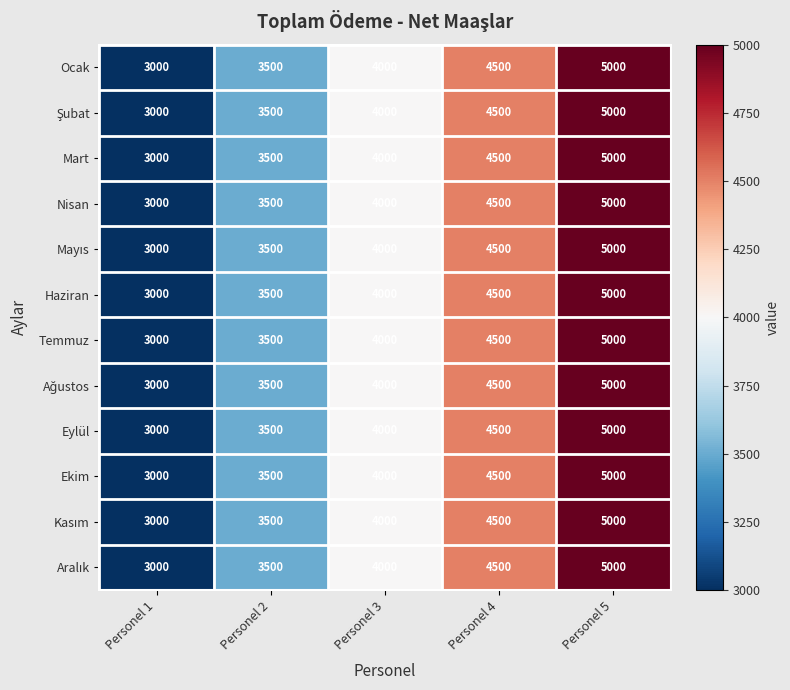

What is the sum of all Ekim values?

20000